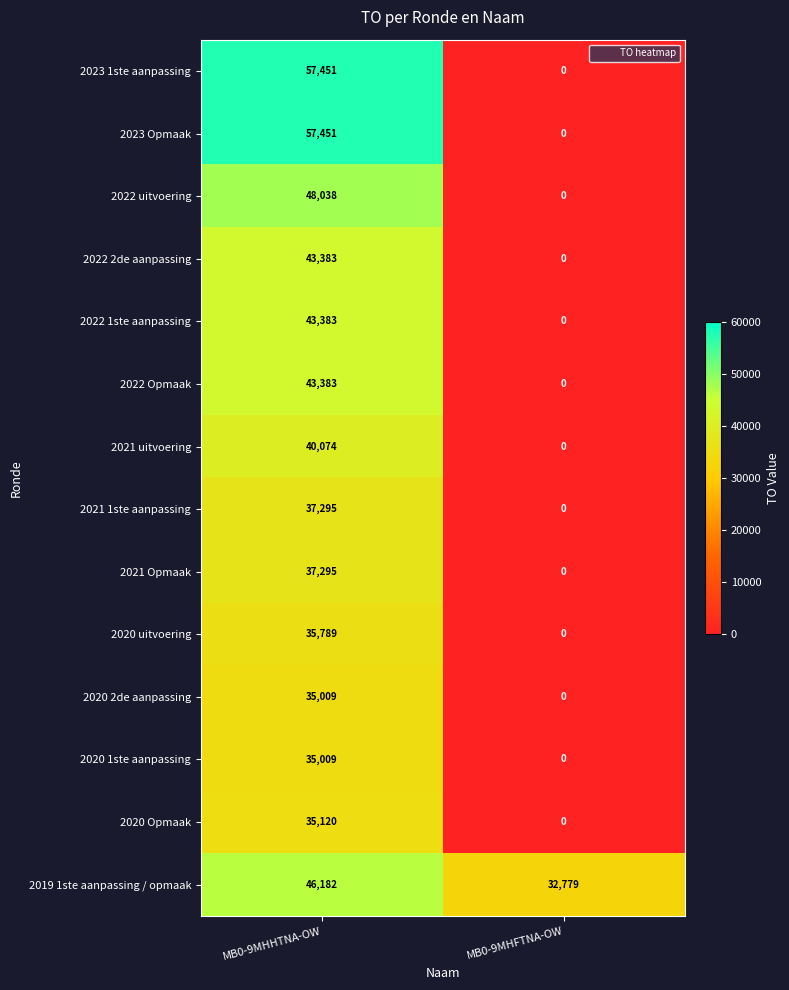

At which category does the chart reach its minimum across all series?

MB0-9MHFTNA-OW